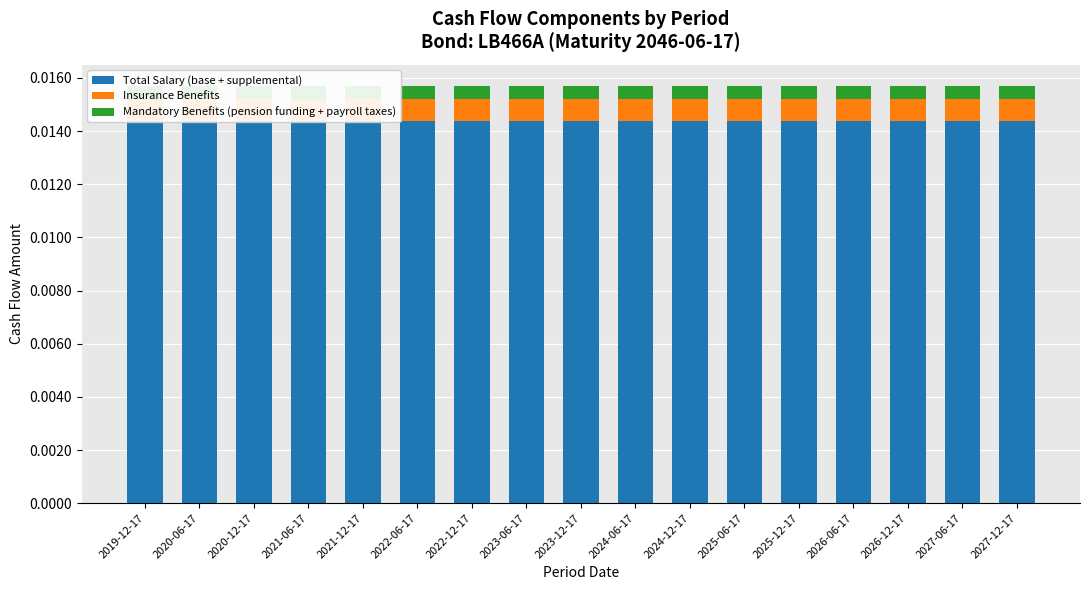

Between 2019-12-17 and 2024-12-17, which is larger?

2019-12-17